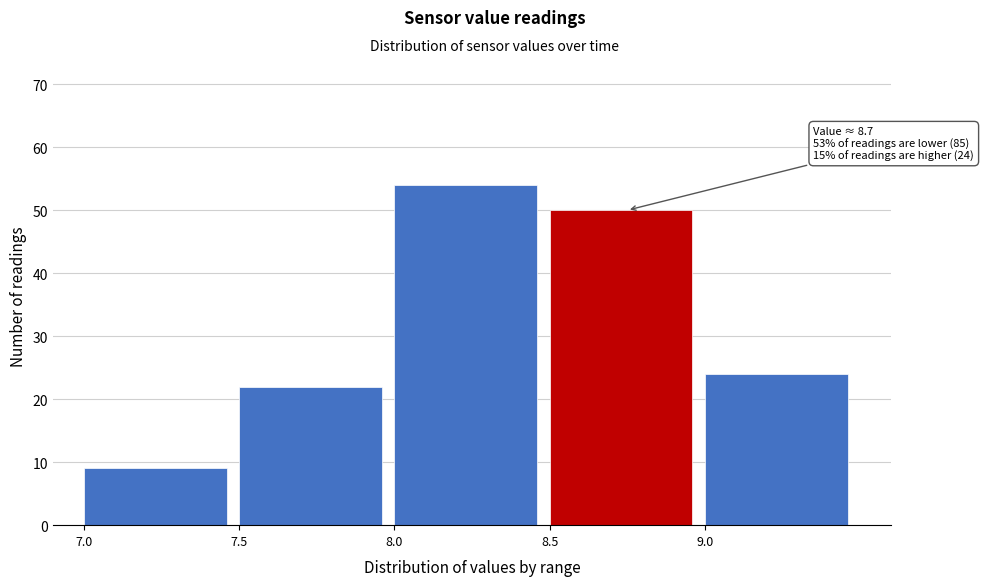

Over which range of the x-axis is the bar tallest?

8.0 to 8.5